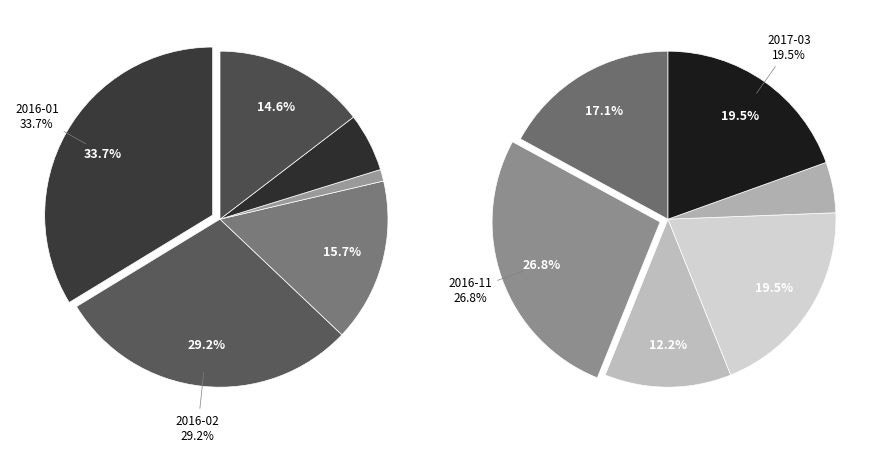

What is the largest slice in the pie chart?

2016-01